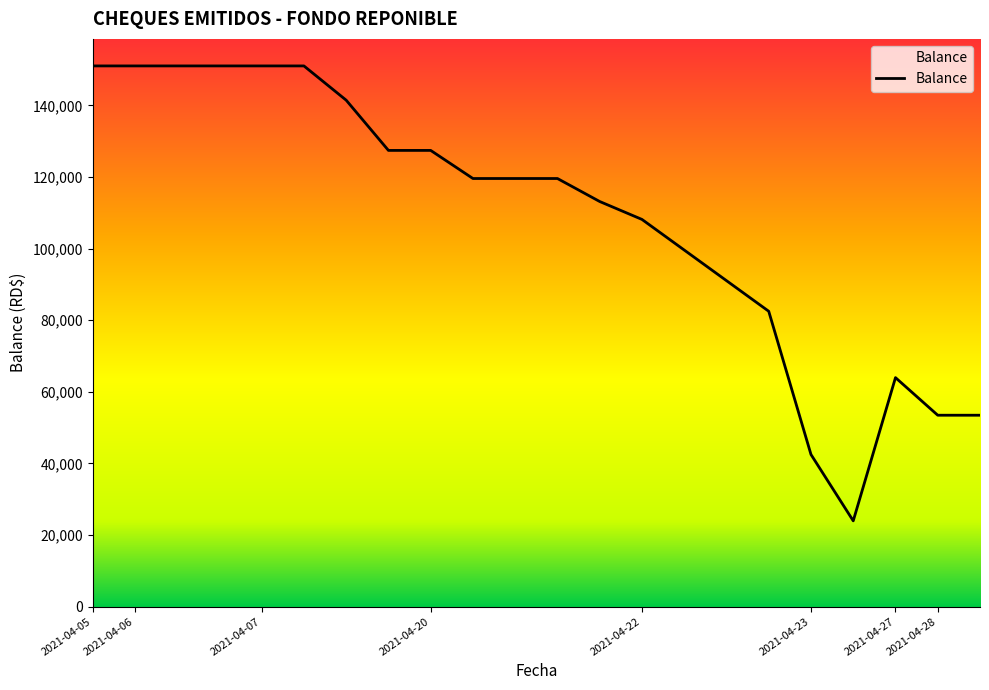

What is the sum of all values?

2392499.9